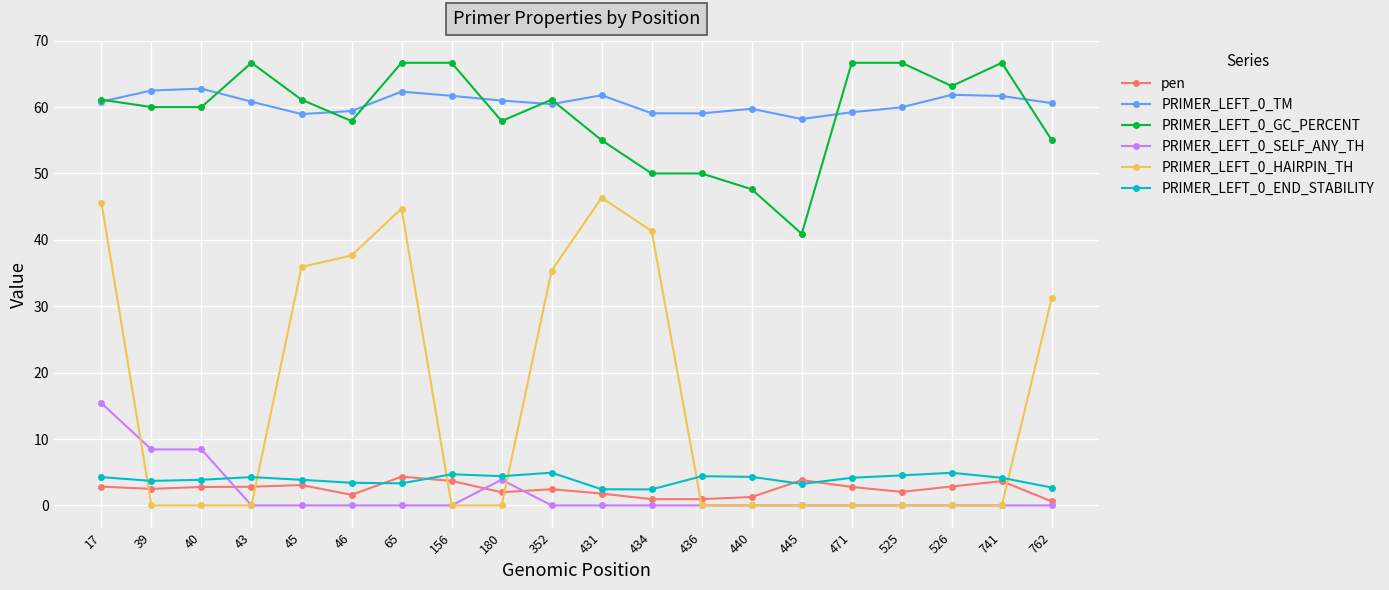

Is it true that PRIMER_LEFT_0_TM equals 34.5 at 445?

False